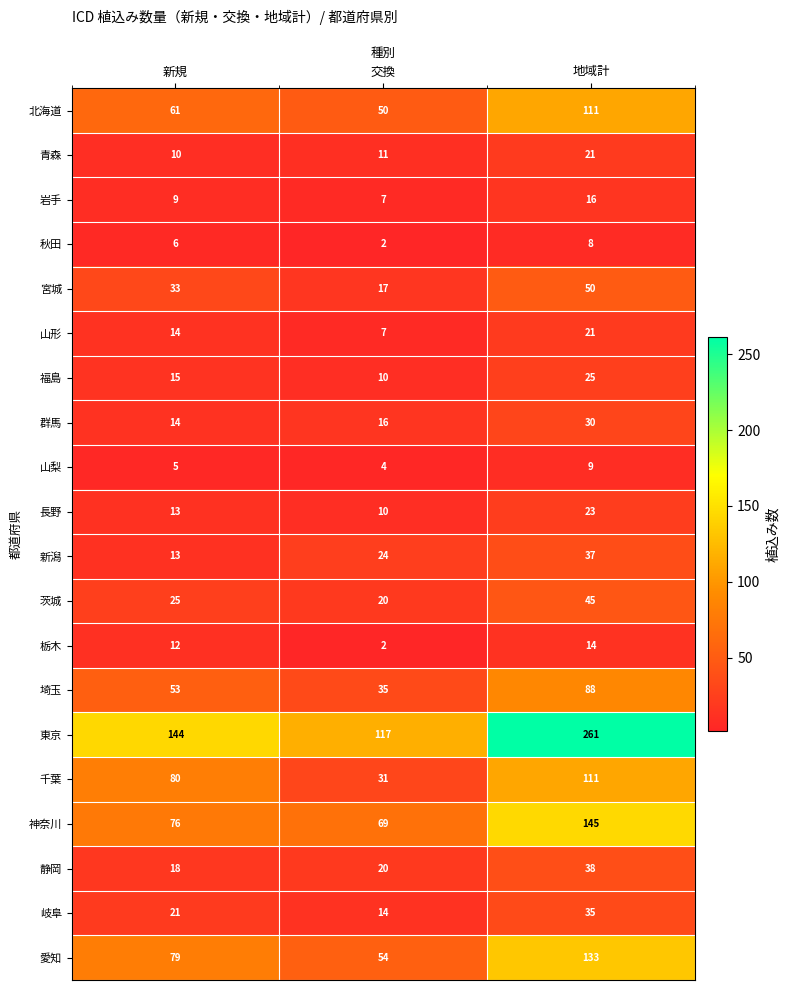

Between 新規 and 交換, which series saw the biggest shift?

千葉